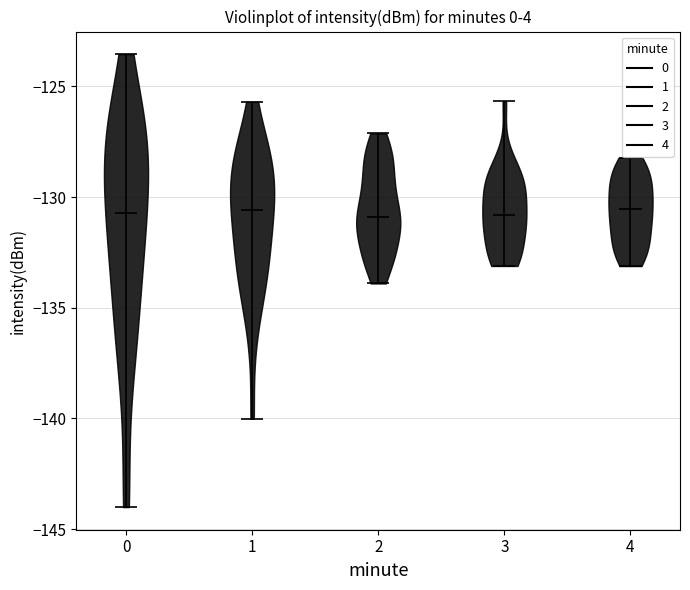

What is the highest point the violin at x = 4 reaches on the y-axis? The values are not printed on the chart, so give them approximately, as read against the axis.

-128.0